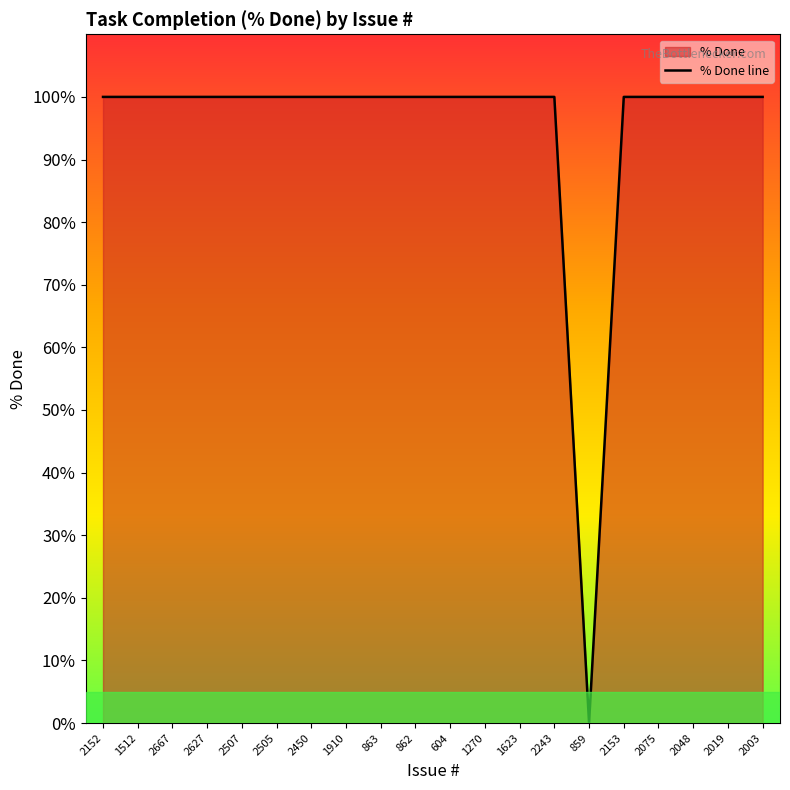

Count the number of data series in this chart.

1